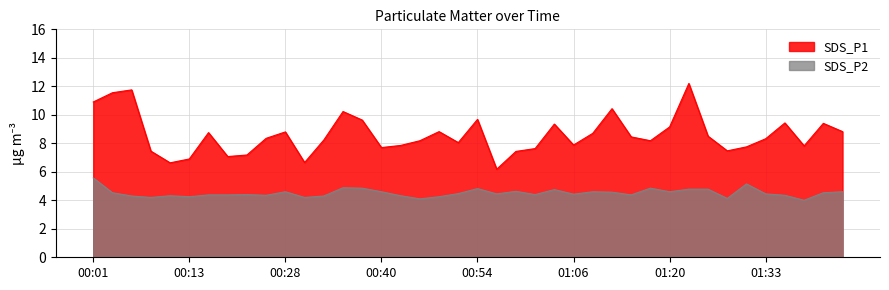

The value of SDS_P1 at 26 is 8.7. True or false?

True